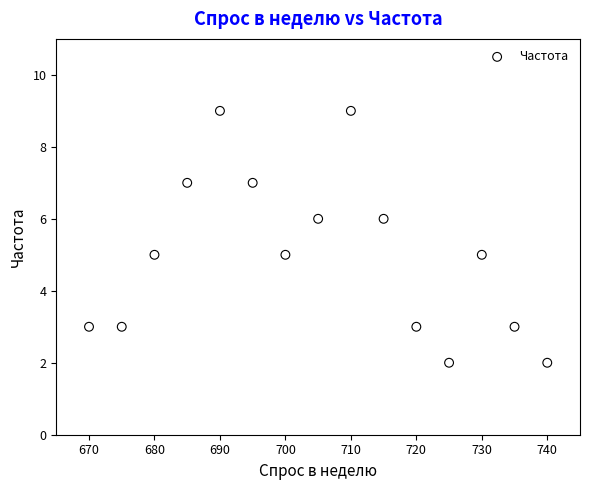

What is the range of X values (max minus min)?

70